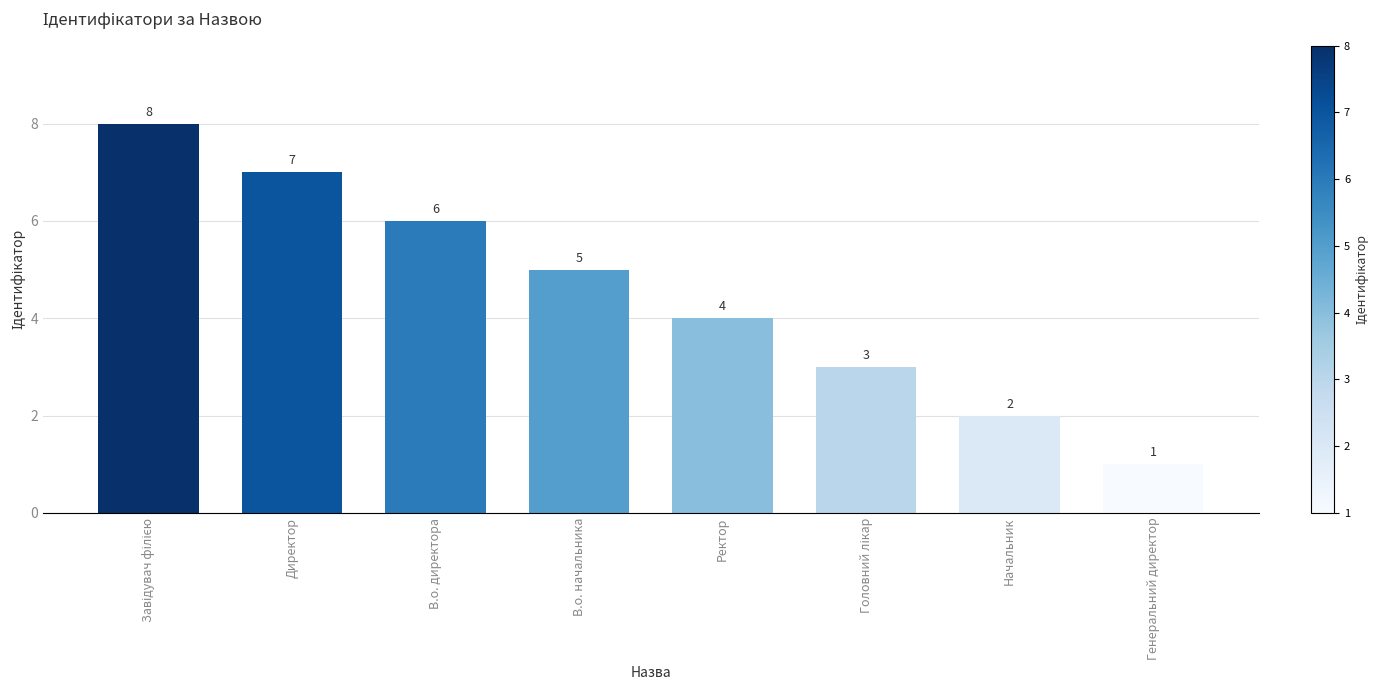

What is the smallest value displayed?

1